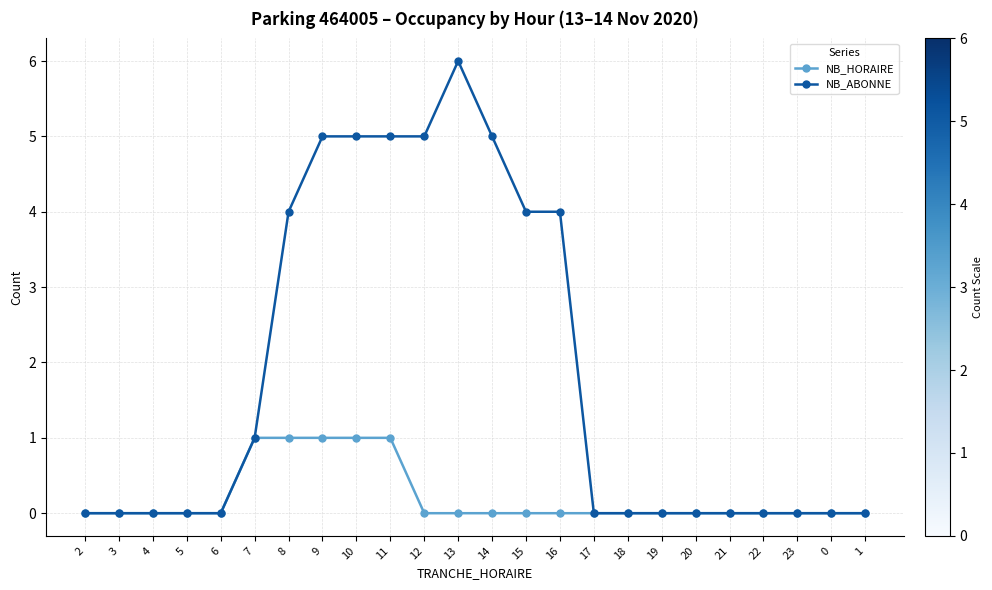

The value of NB_ABONNE at 20 is 3. True or false?

False